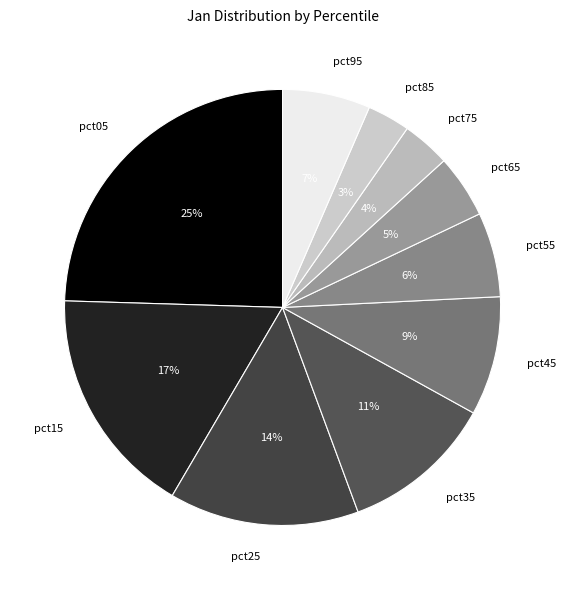

Approximately how many times larger is the value at pct95 compared to pct35?

0.6